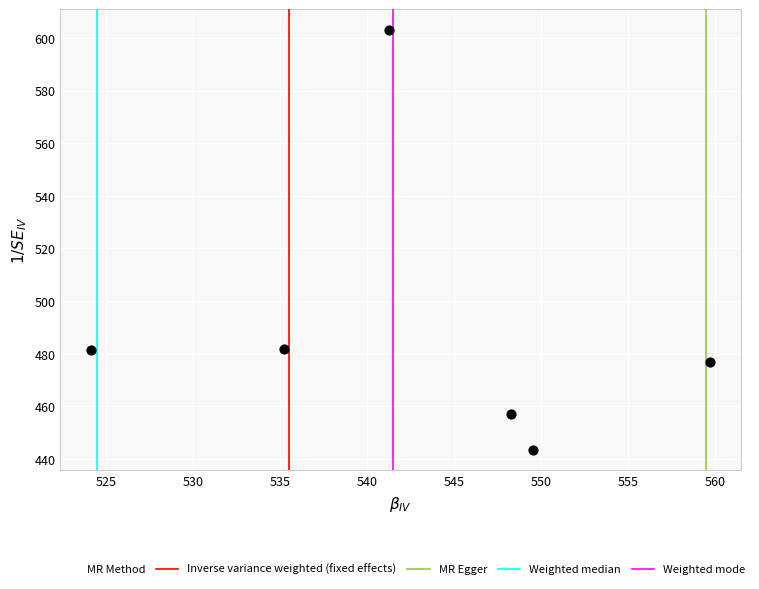

What is the average Y value?

490.6